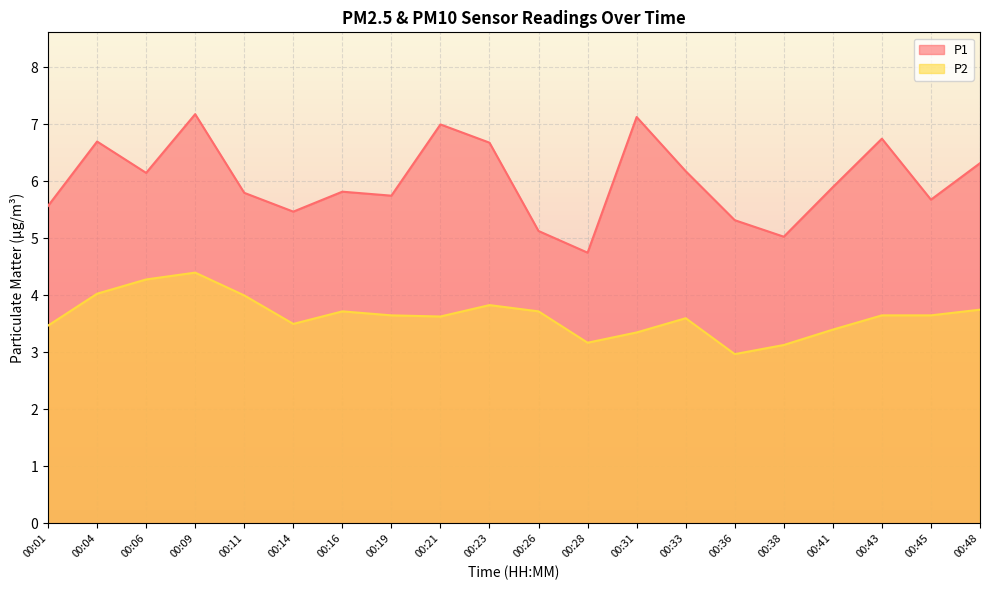

What is the difference between the maximum and minimum values in the P1 series?

2.4